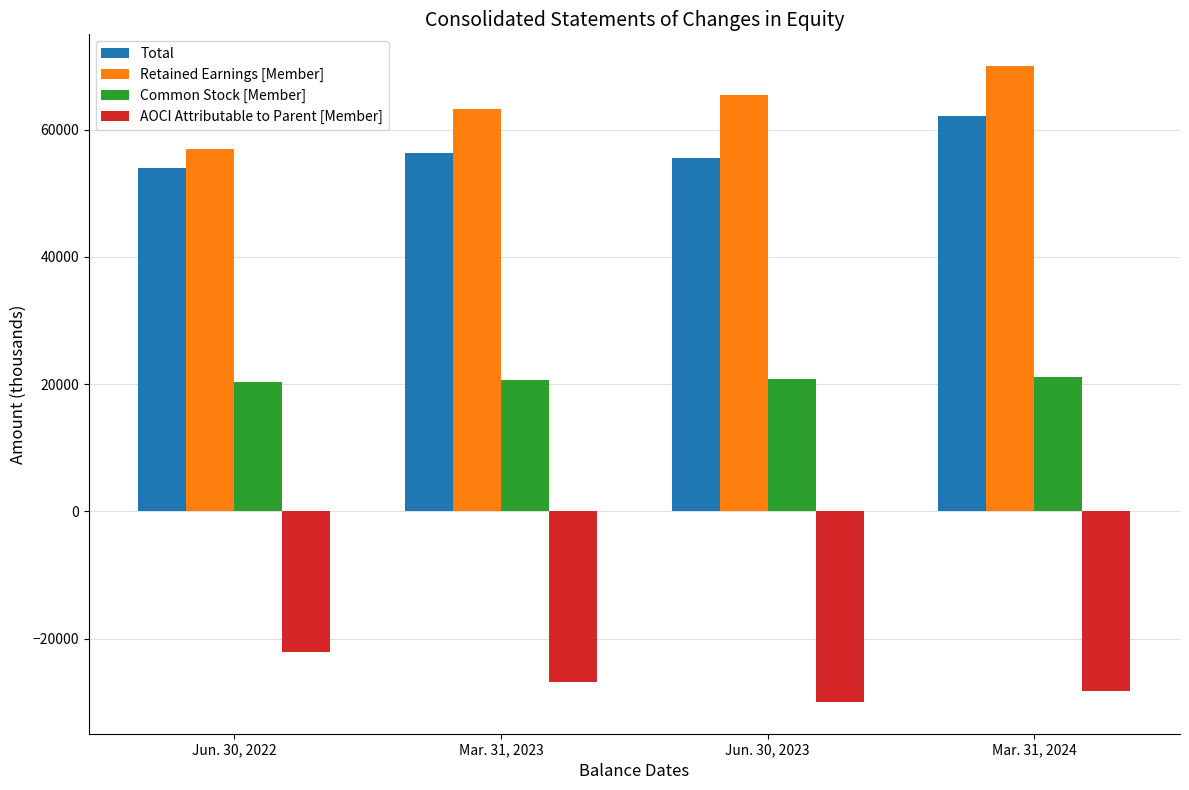

How many Common Stock [Member] values are between 20650 and 21091?

3